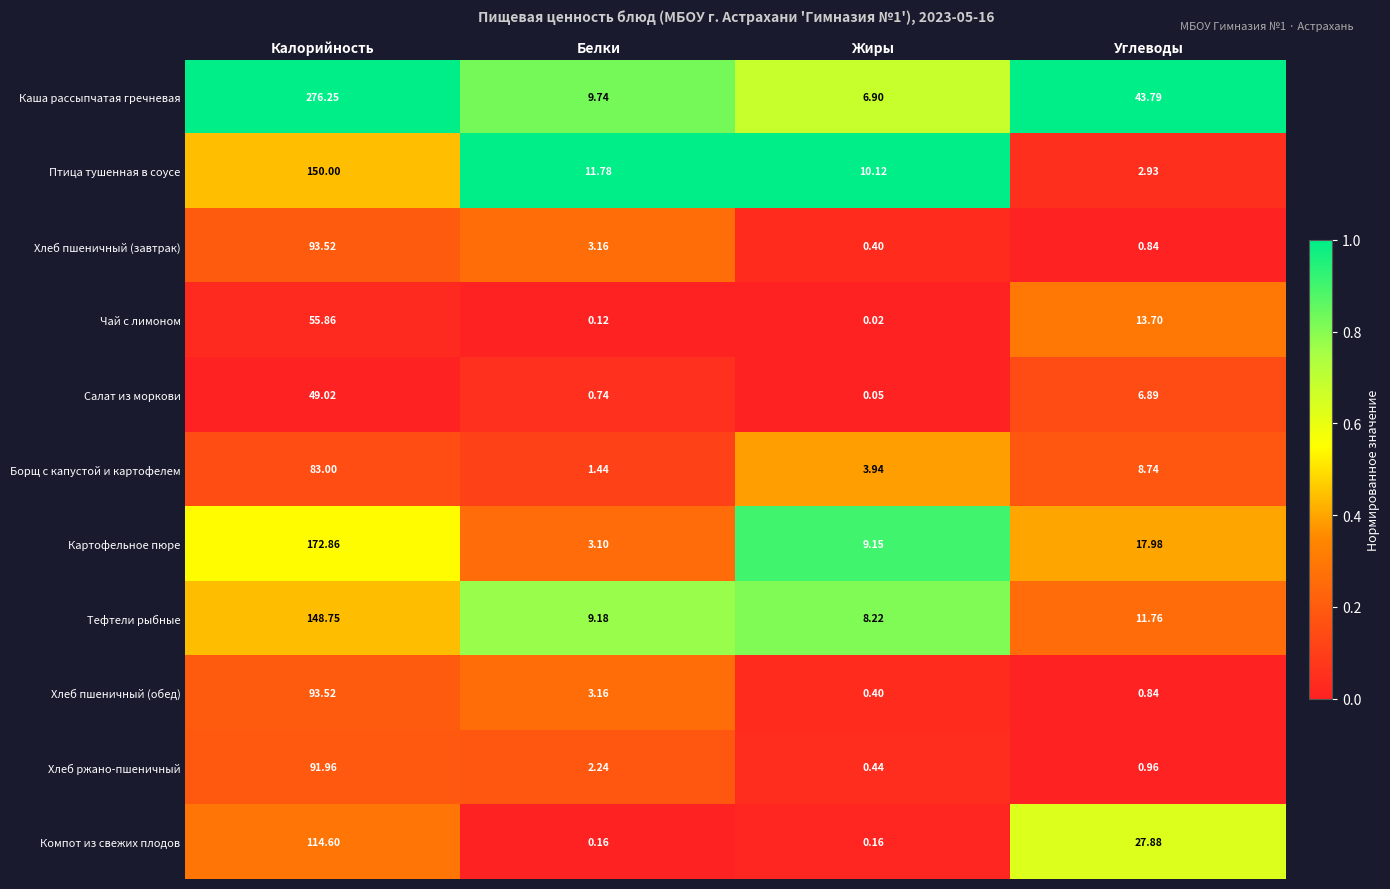

Between Калорийность and Белки, which series saw the biggest shift?

Каша рассыпчатая гречневая